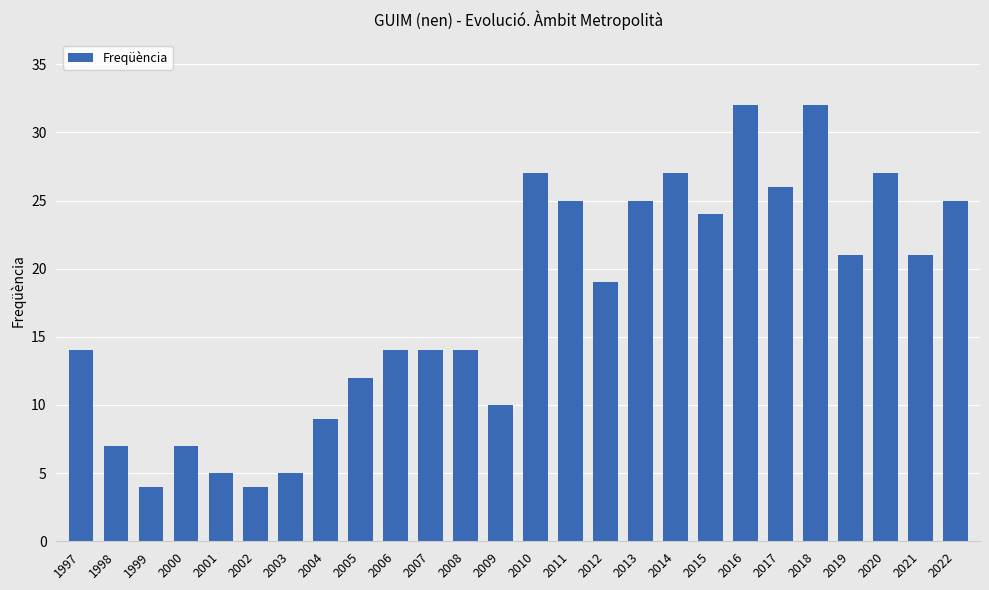

Reading left to right, what are all the values shown in this chart?

1997=14	1998=7	1999=4	2000=7	2001=5	2002=4	2003=5	2004=9	2005=12	2006=14	2007=14	2008=14	2009=10	2010=27	2011=25	2012=19	2013=25	2014=27	2015=24	2016=32	2017=26	2018=32	2019=21	2020=27	2021=21	2022=25